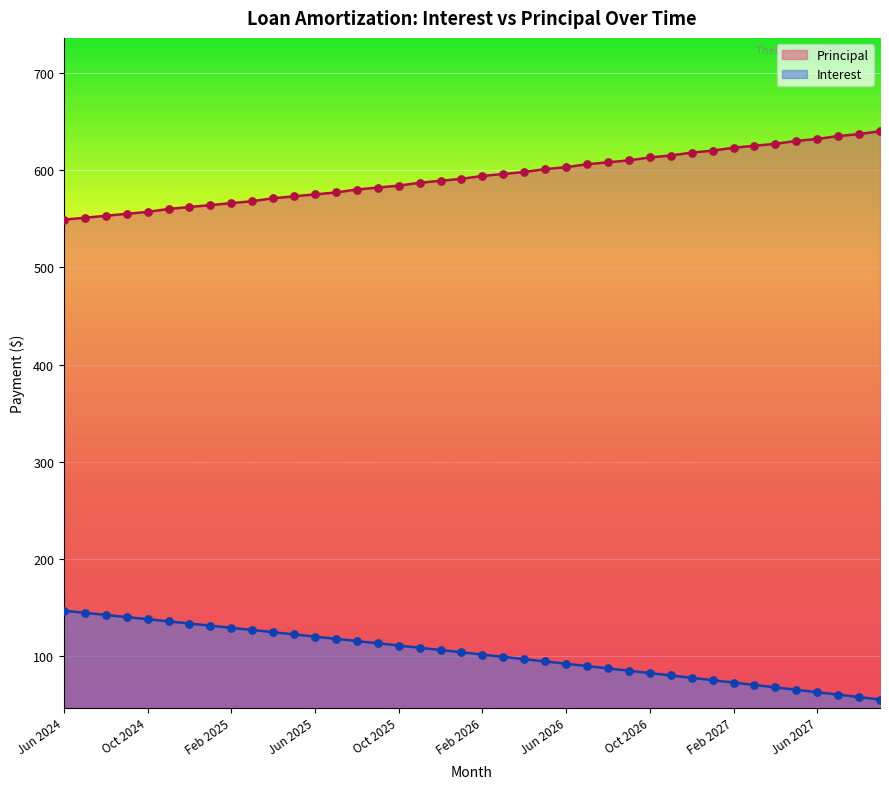

Which series contains the lowest Y value?

Interest